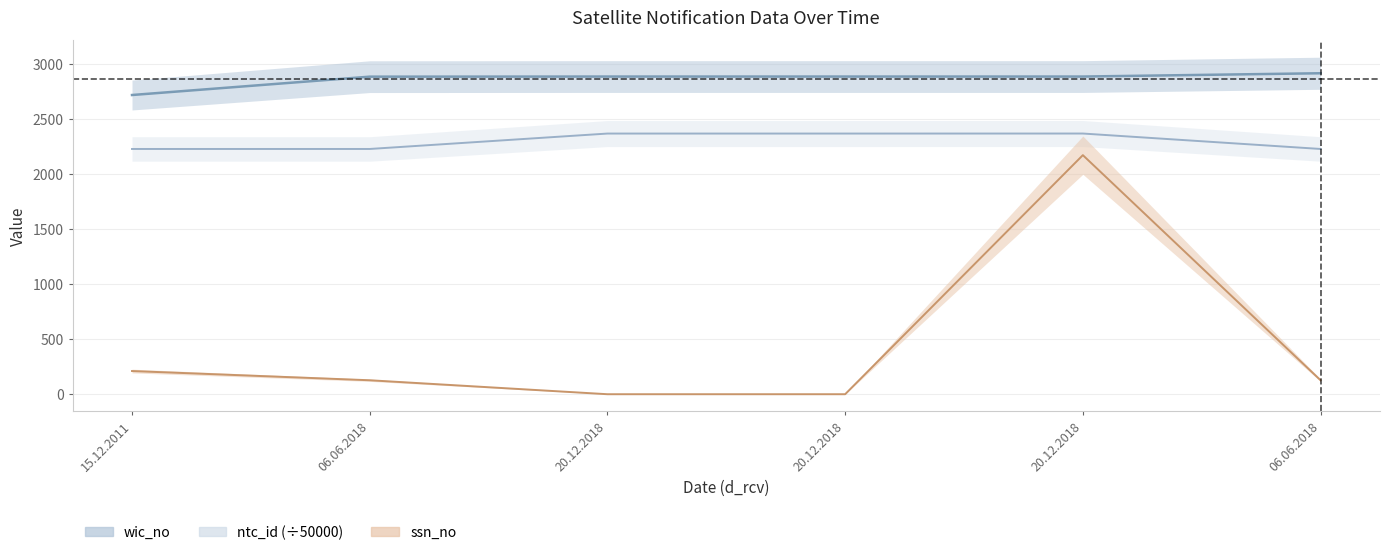

What is the difference between the highest and lowest values at 20.12.2018?

2890.0